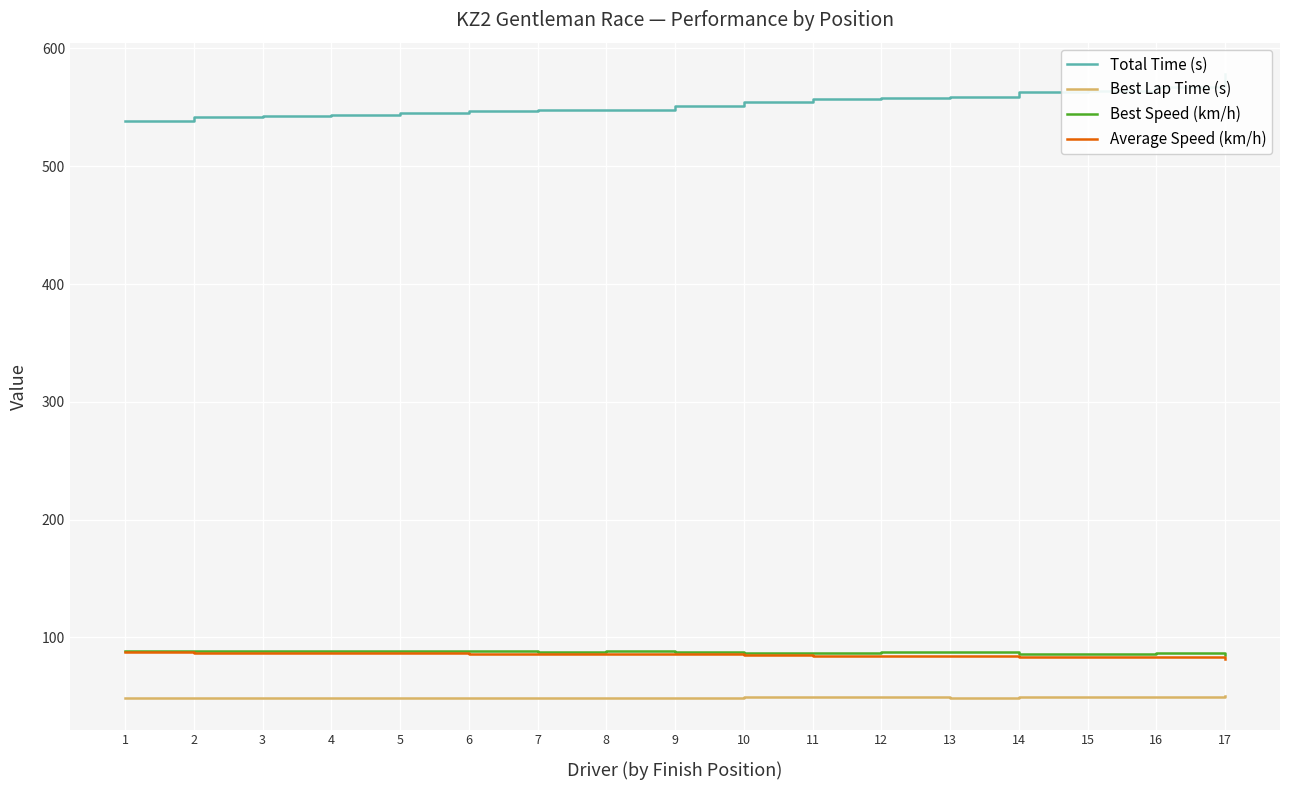

At which category does Best Speed (km/h) reach its first local valley?

3